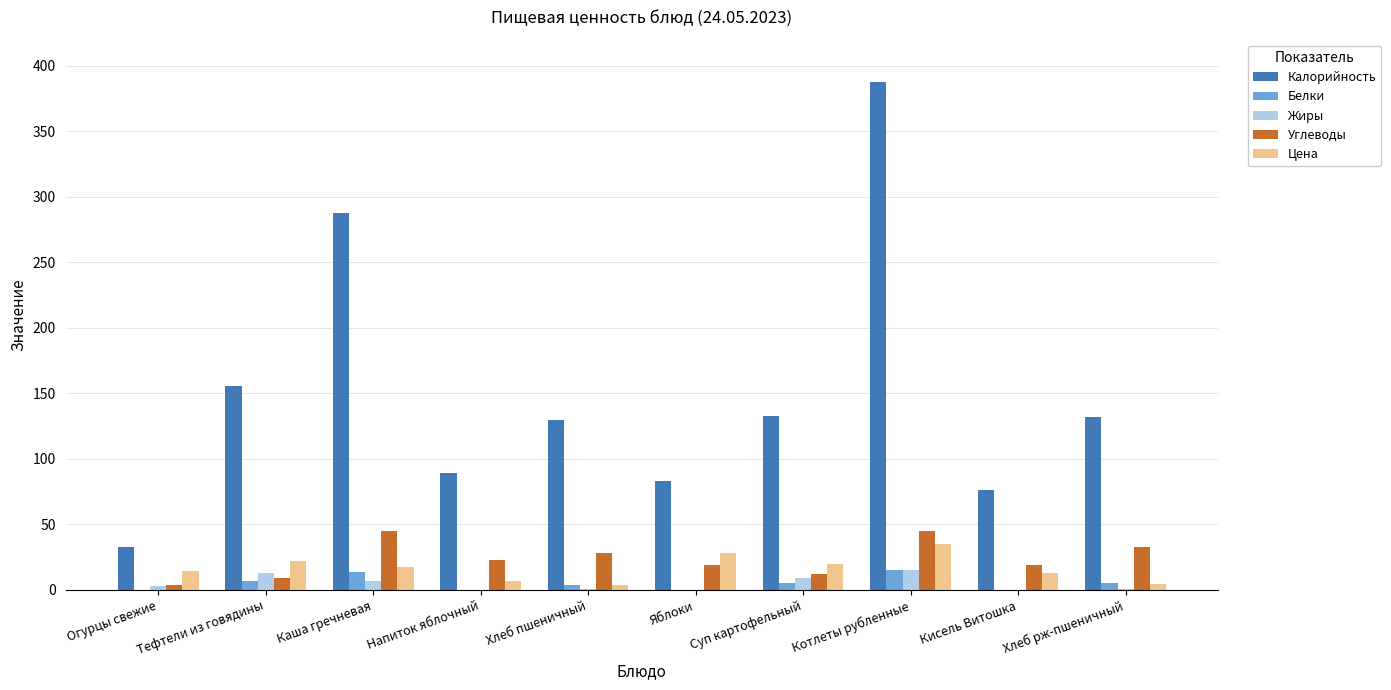

Which series changed the most between Яблоки and Котлеты рубленные?

Калорийность